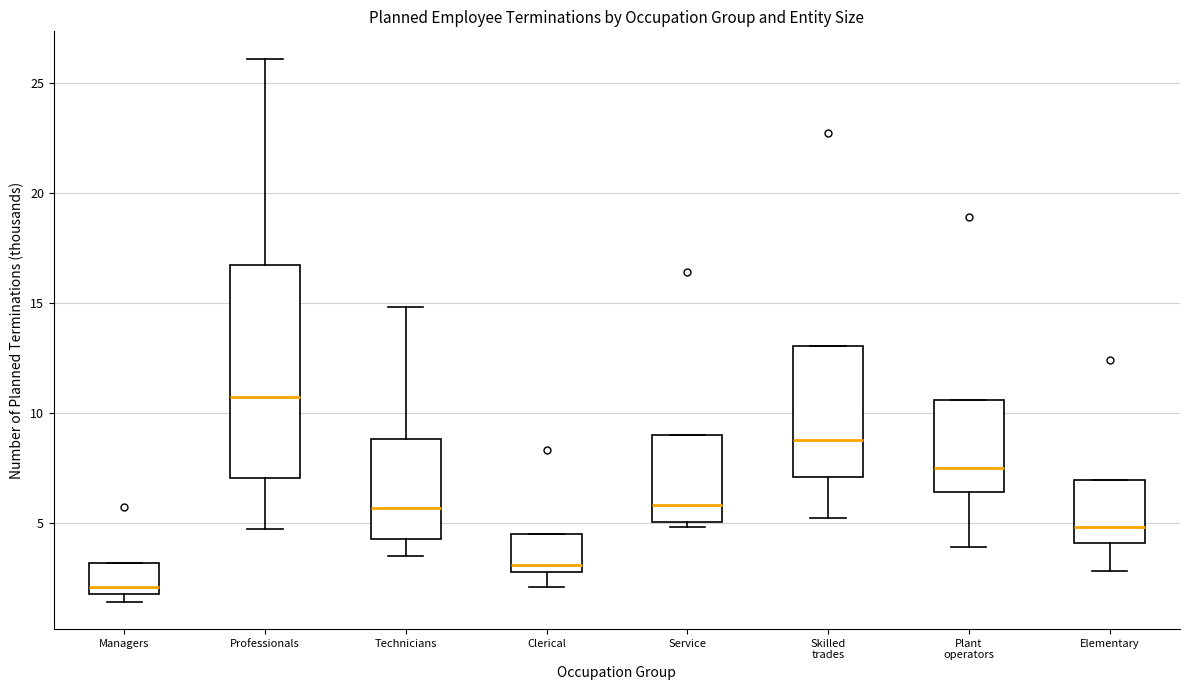

Reading left to right, transcribe this box plot: for each box, give where its median line is, the range the box spans, and where its two whiskers end, as read against the y-axis. The values are not printed on the chart, so give them approximately, as read against the axis.

Managers: median 2.0 (just above the box's lower edge), box 2.0 to 3.0, whiskers 1.5 to 3.0
Professionals: median 10.5, box 7.0 to 16.5, whiskers 4.5 to 26.0
Technicians: median 5.5, box 4.5 to 9.0, whiskers 3.5 to 15.0
Clerical: median 3.0 (just above the box's lower edge), box 3.0 to 4.5, whiskers 2.0 to 4.5
Service: median 6.0, box 5.0 to 9.0, whiskers 5.0 (just below the box's lower edge) to 9.0
Skilled trades: median 9.0, box 7.0 to 13.0, whiskers 5.0 to 13.0
Plant operators: median 7.5, box 6.5 to 10.5, whiskers 4.0 to 10.5
Elementary: median 5.0, box 4.0 to 7.0, whiskers 3.0 to 7.0